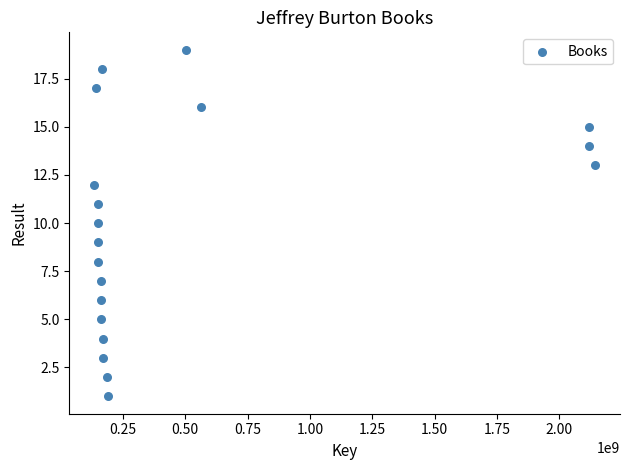

What is the range of X values (max minus min)?

2006138002